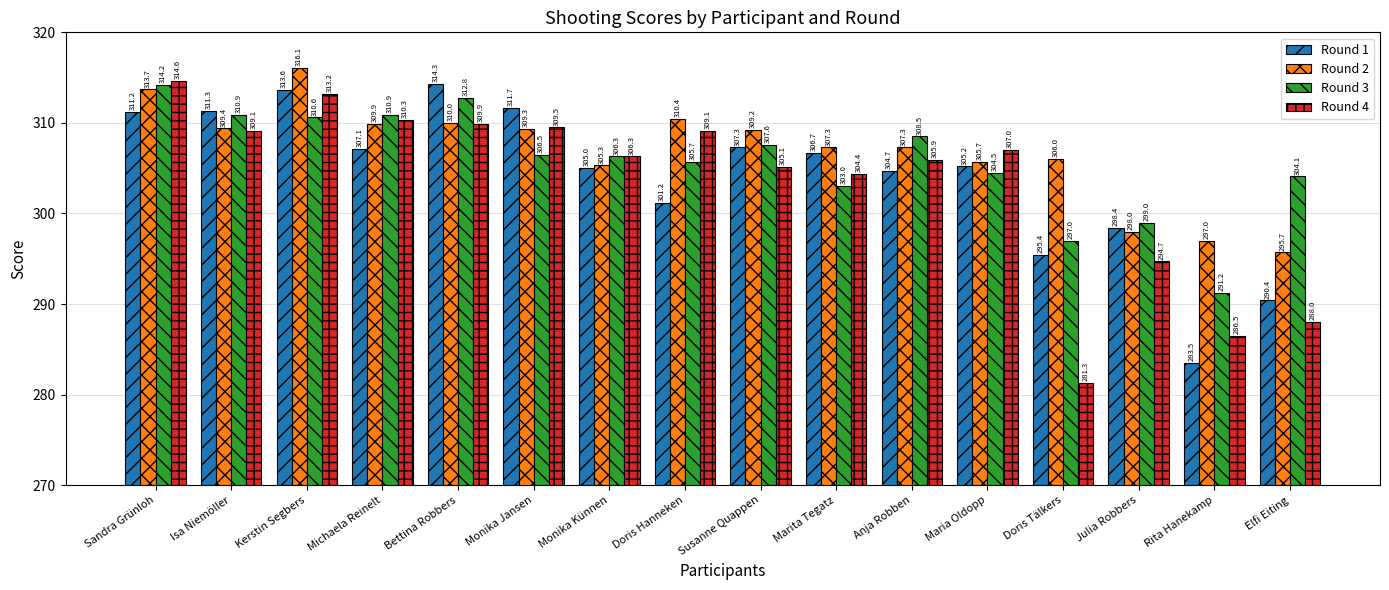

The value of Round 2 at Monika Künnen is 492.7. True or false?

False